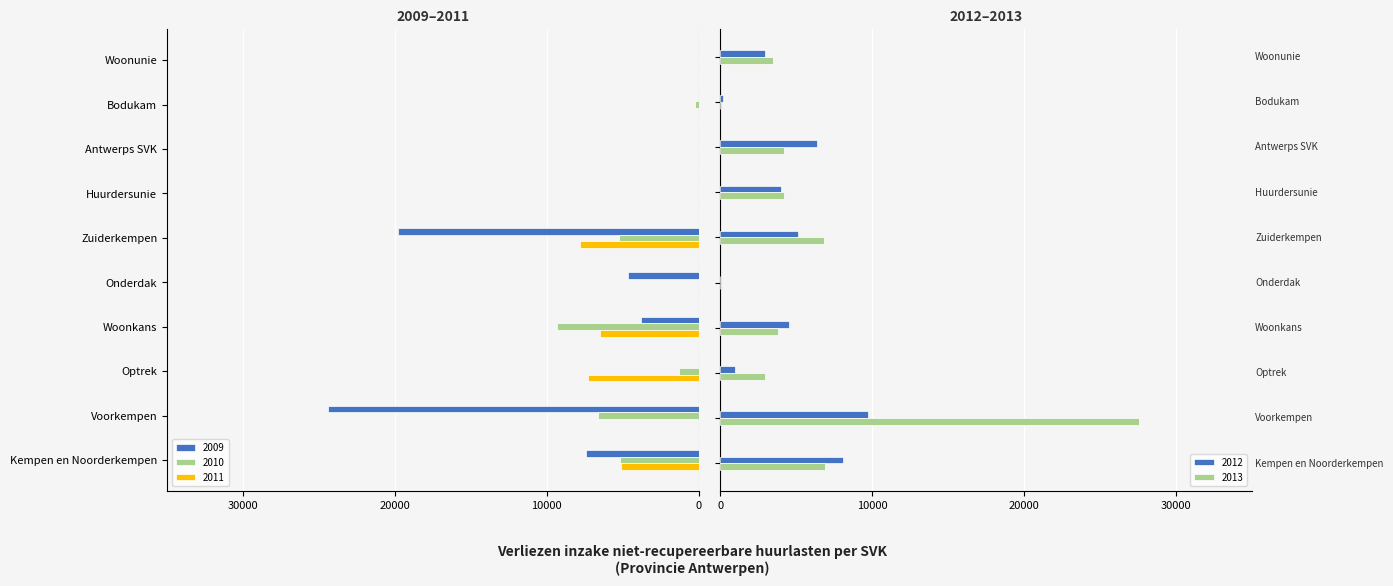

What is the maximum value for 2013?

27534.2